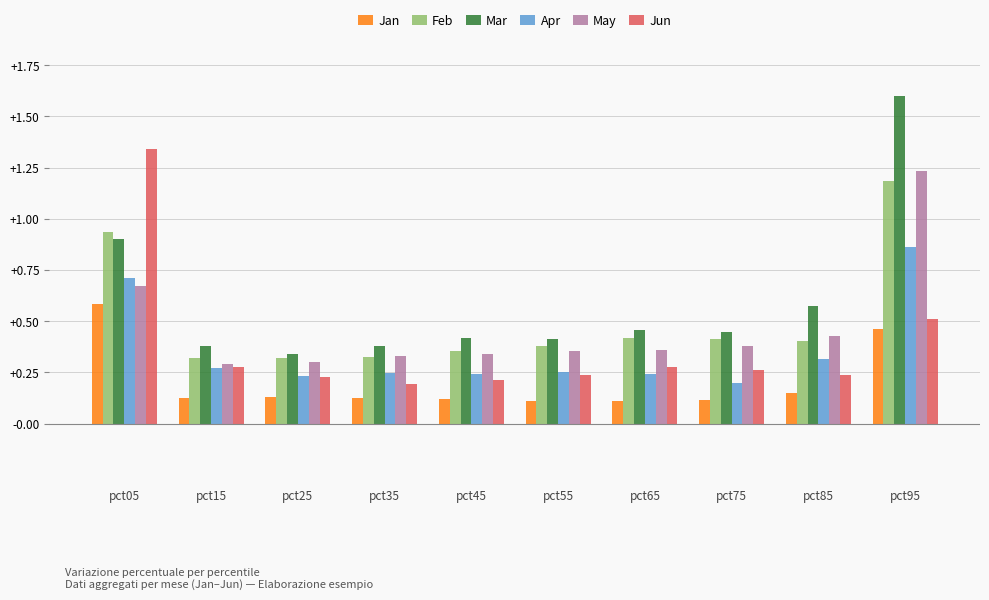

Count the May values in the range 0 to 1.

9